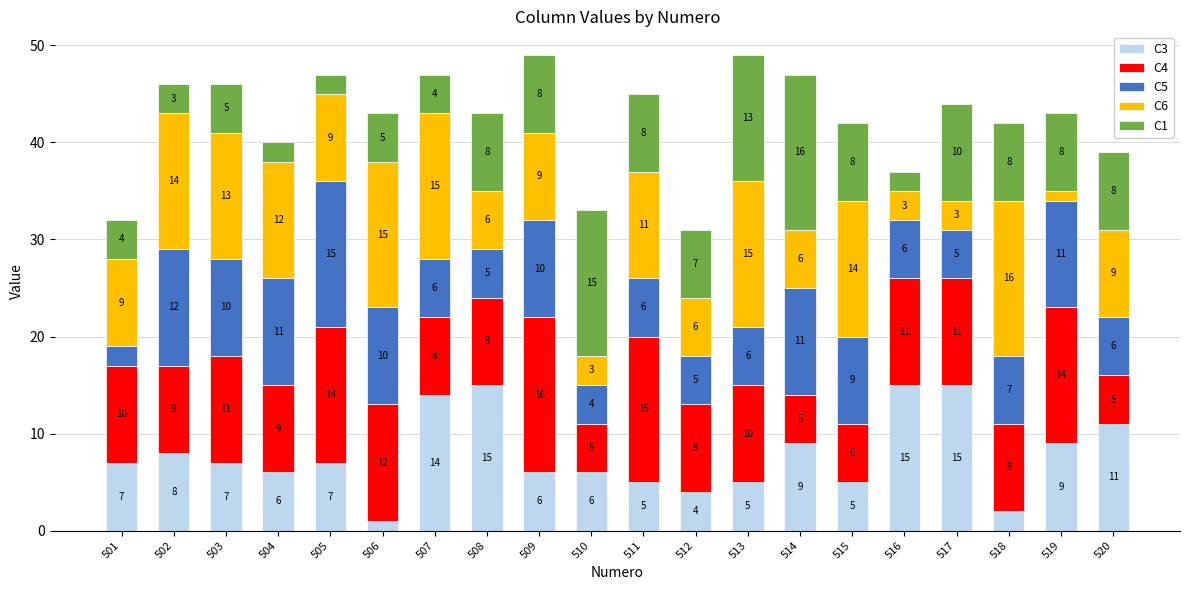

Count the number of data series in this chart.

5